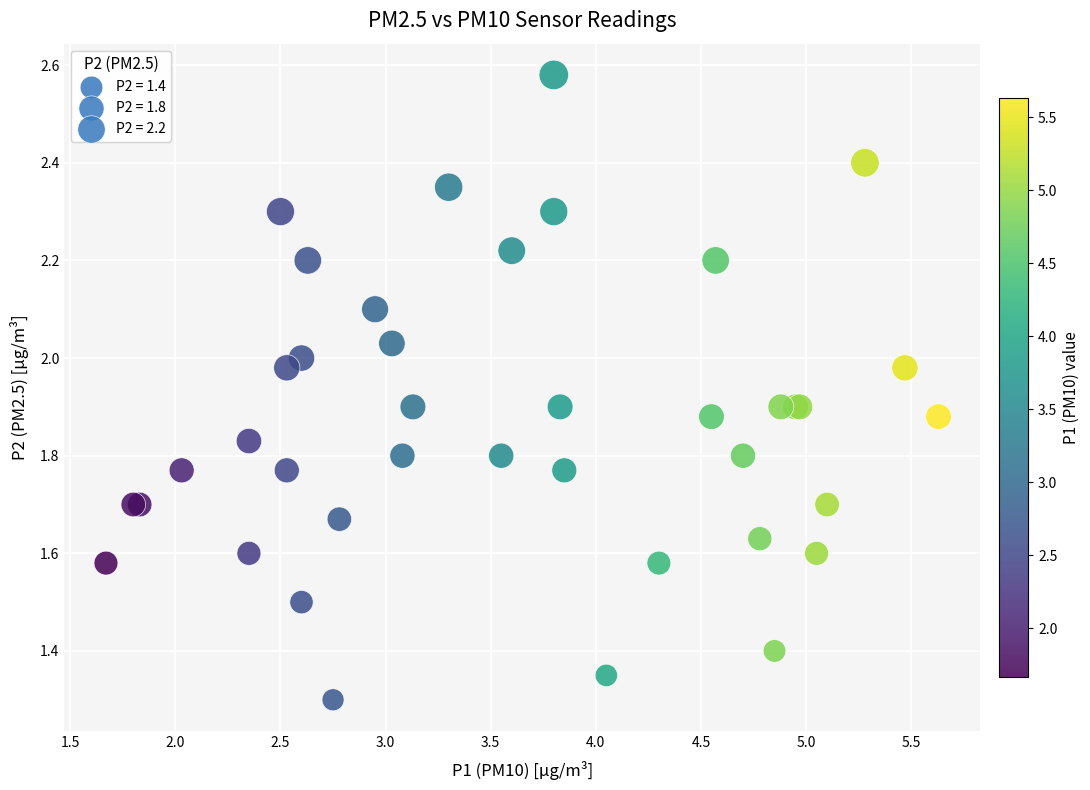

What Y value in the scatter plot is closest to 1?

1.3